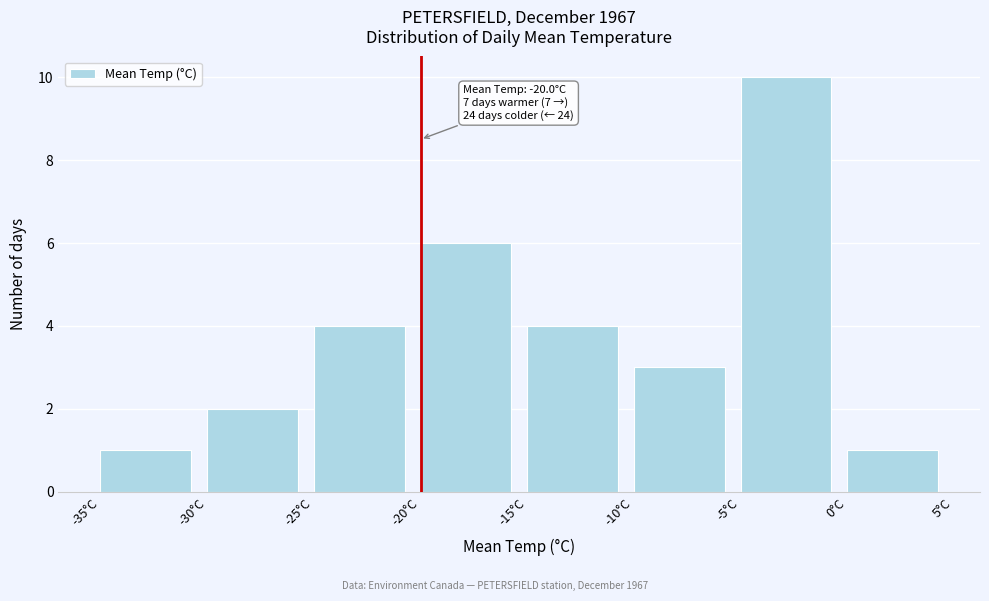

Over which range of the x-axis is the bar tallest?

-5 to 0